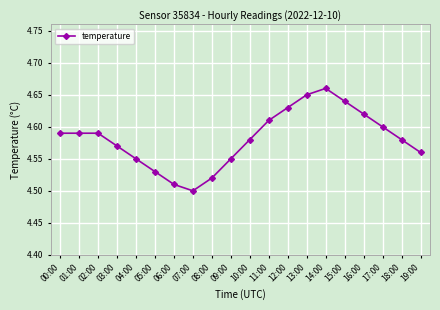

Is it true that the value at 11:00 is 6.0?

False